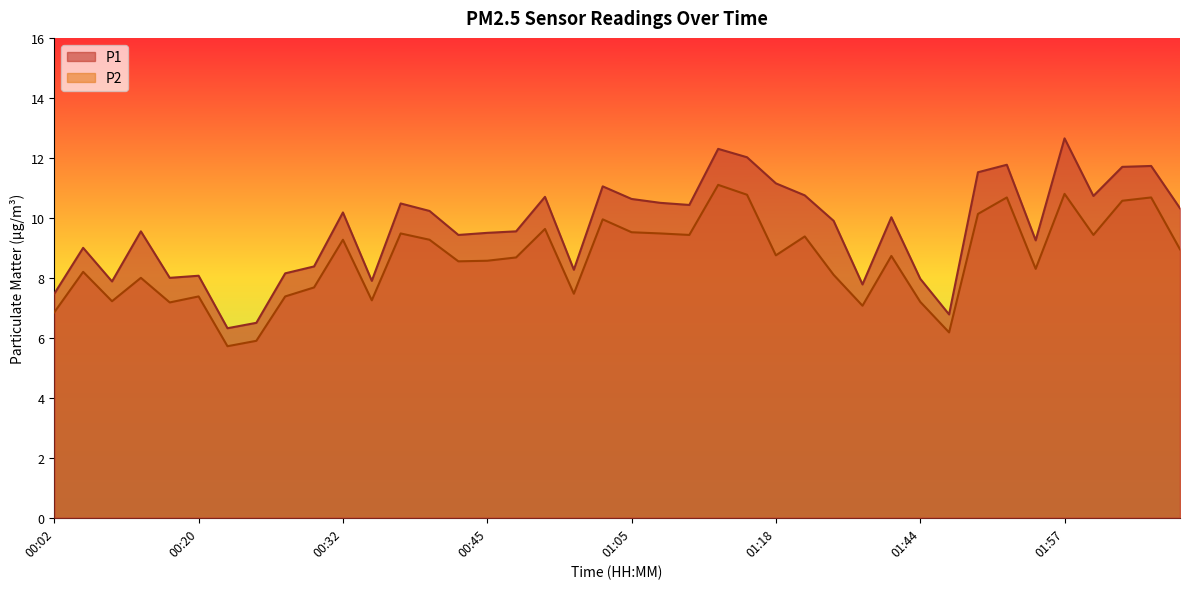

What is the total value across all series at 00:45?

18.1